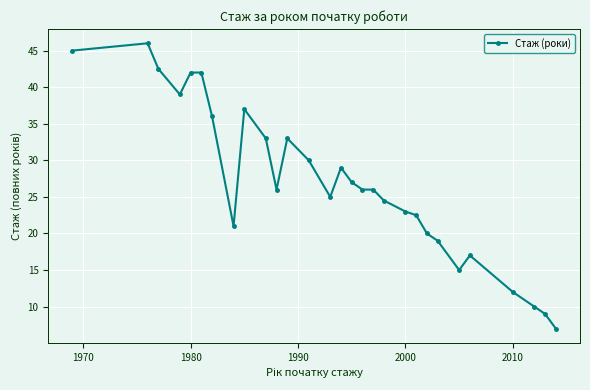

True or false: there are more than 1 points higher than both neighbors.

True